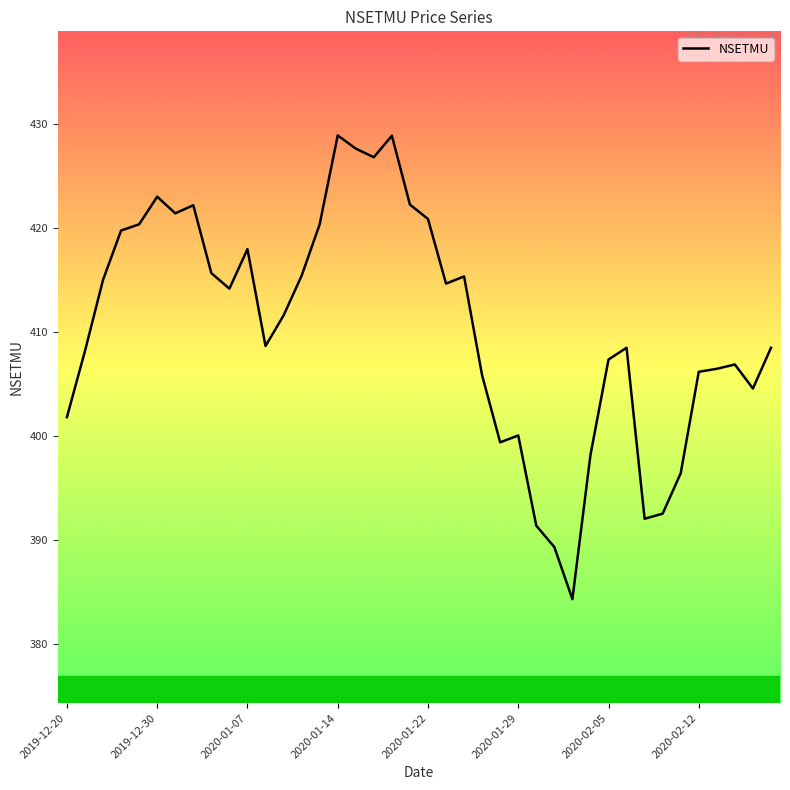

What is the difference between the maximum and minimum values?

44.6